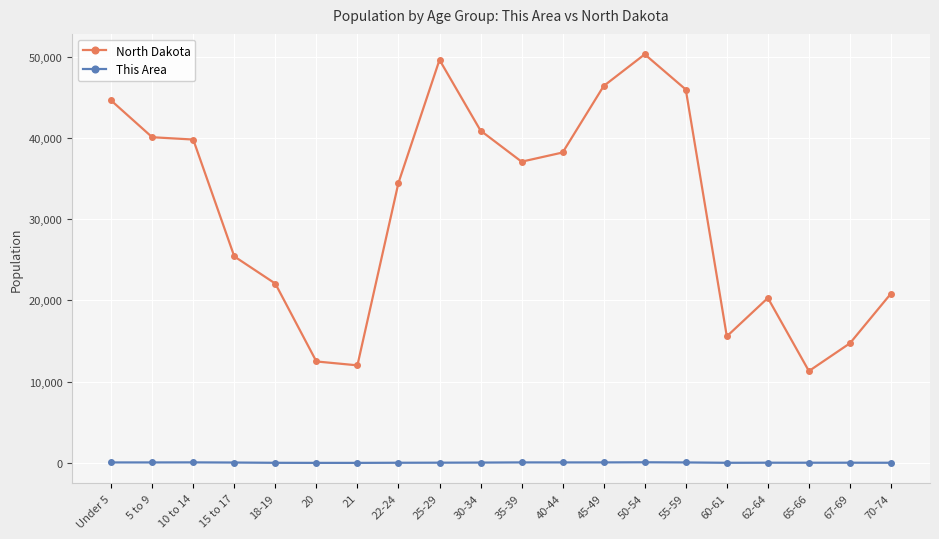

Which series has the largest total across all categories?

North Dakota